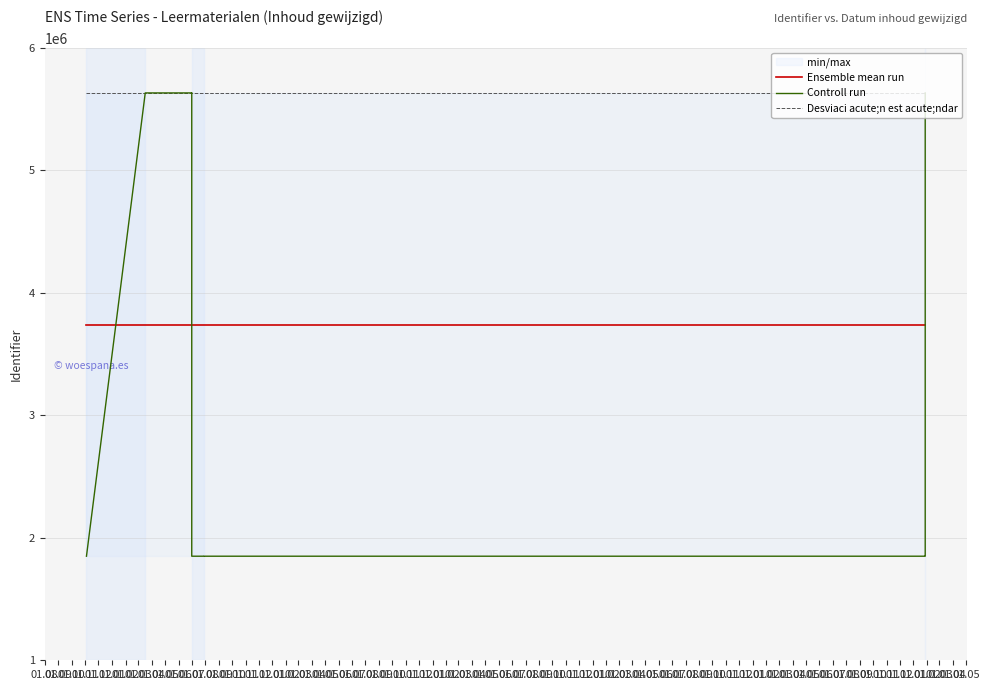

Which series changed the most between 01.05 and 01.09?

Controll run